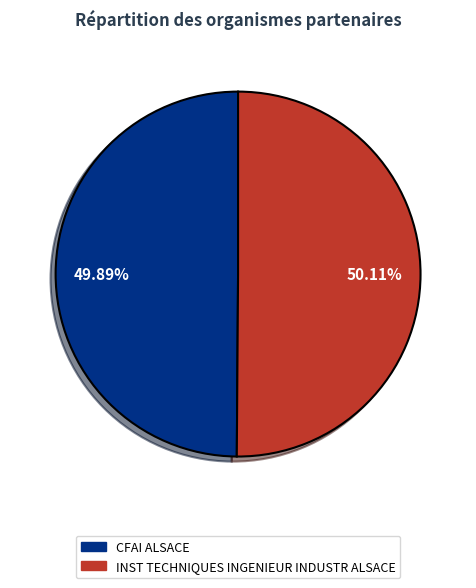

What percentage do INST TECHNIQUES INGENIEUR INDUSTR ALSACE and CFAI ALSACE together represent?

100.0%